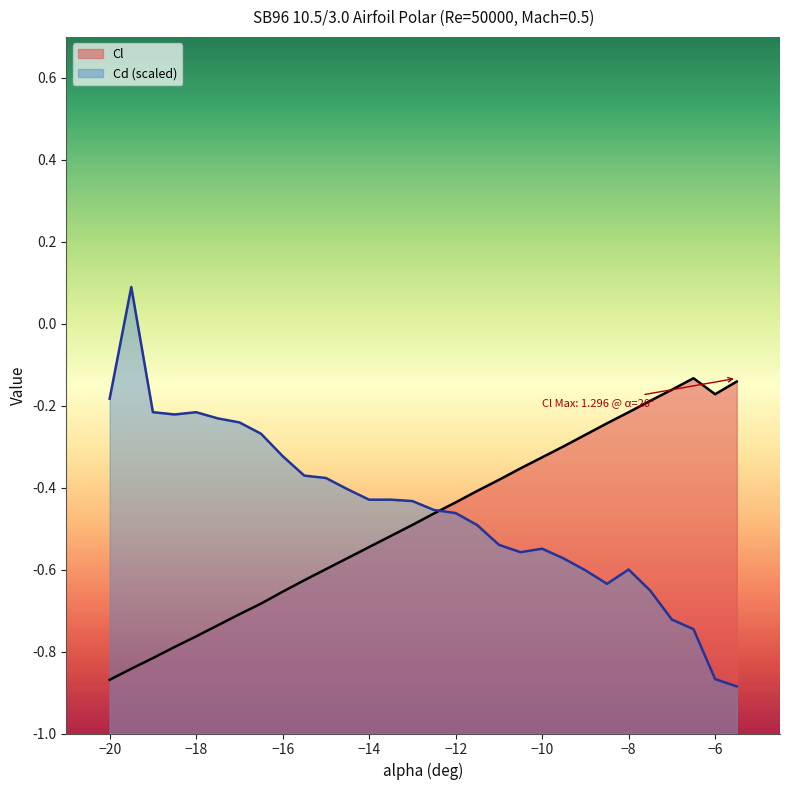

Reading left to right, what are all the values shown in this chart?

Cl: -20=-0.9	-19.5=-0.8	-19=-0.8	-18.5=-0.8	-18=-0.8	-17.5=-0.7	-17=-0.7	-16.5=-0.7	-16=-0.7	-15.5=-0.6	-15=-0.6	-14.5=-0.6	-14=-0.5	-13.5=-0.5	-13=-0.5	-12.5=-0.5	-12=-0.4	-11.5=-0.4	-11=-0.4	-10.5=-0.4	-10=-0.3	-9.5=-0.3	-9=-0.3	-8.5=-0.2	-8=-0.2	-7.5=-0.2	-7=-0.2	-6.5=-0.1	-6=-0.2	-5.5=-0.1
Cd: -20=-0.2	-19.5=0.1	-19=-0.2	-18.5=-0.2	-18=-0.2	-17.5=-0.2	-17=-0.2	-16.5=-0.3	-16=-0.3	-15.5=-0.4	-15=-0.4	-14.5=-0.4	-14=-0.4	-13.5=-0.4	-13=-0.4	-12.5=-0.5	-12=-0.5	-11.5=-0.5	-11=-0.5	-10.5=-0.6	-10=-0.5	-9.5=-0.6	-9=-0.6	-8.5=-0.6	-8=-0.6	-7.5=-0.7	-7=-0.7	-6.5=-0.7	-6=-0.9	-5.5=-0.9